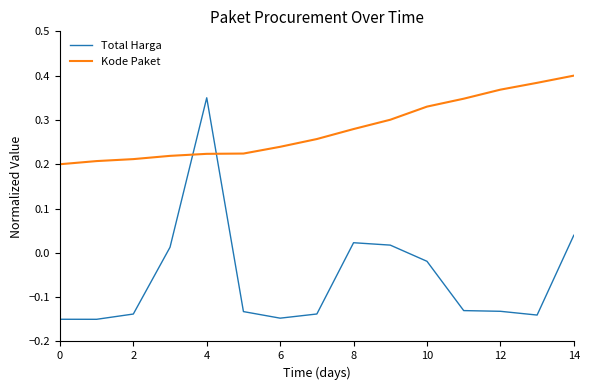

How many intersections are there between Kode Paket and Total Harga?

2